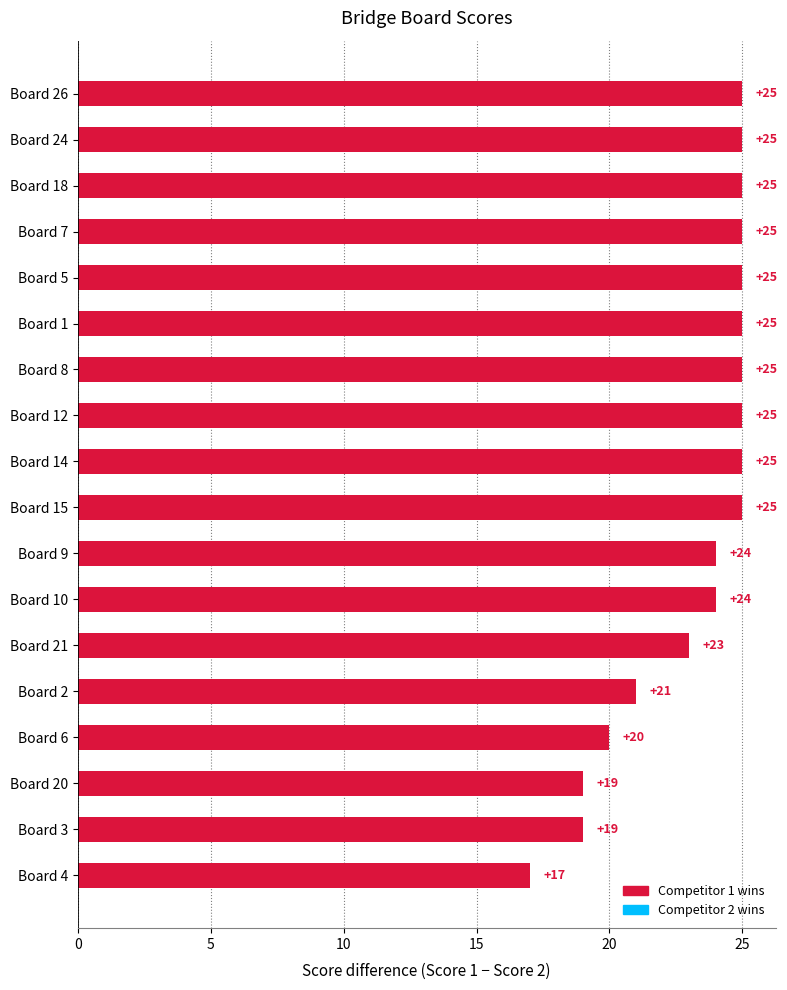

Count the number of data series in this chart.

1